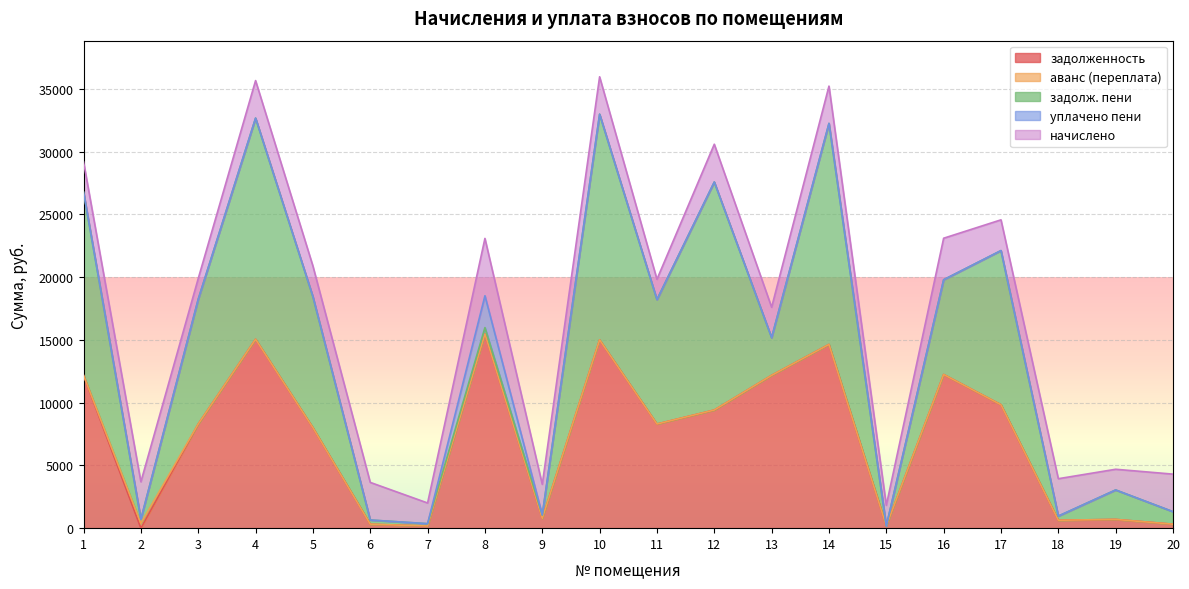

At which category is the sum across all series the highest?

10